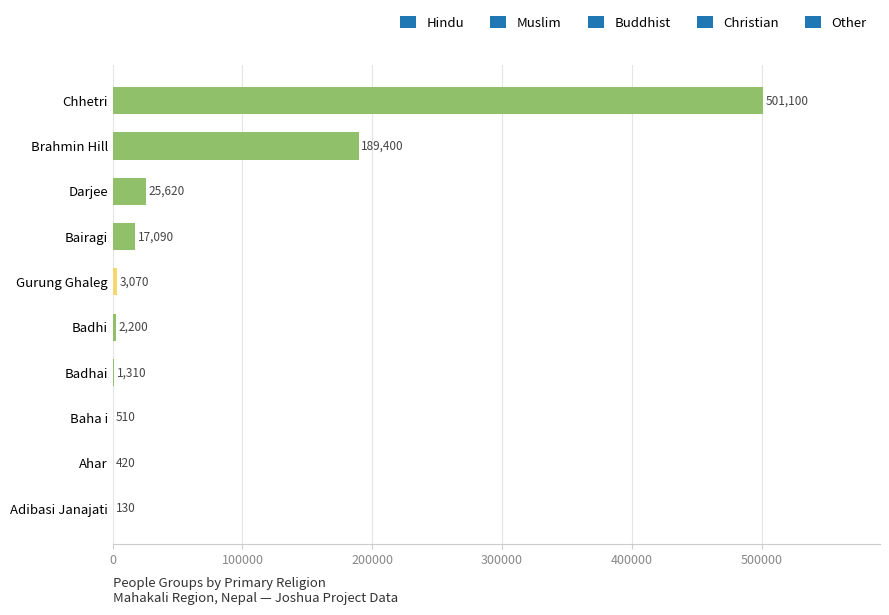

What is the sum of all values?

740850